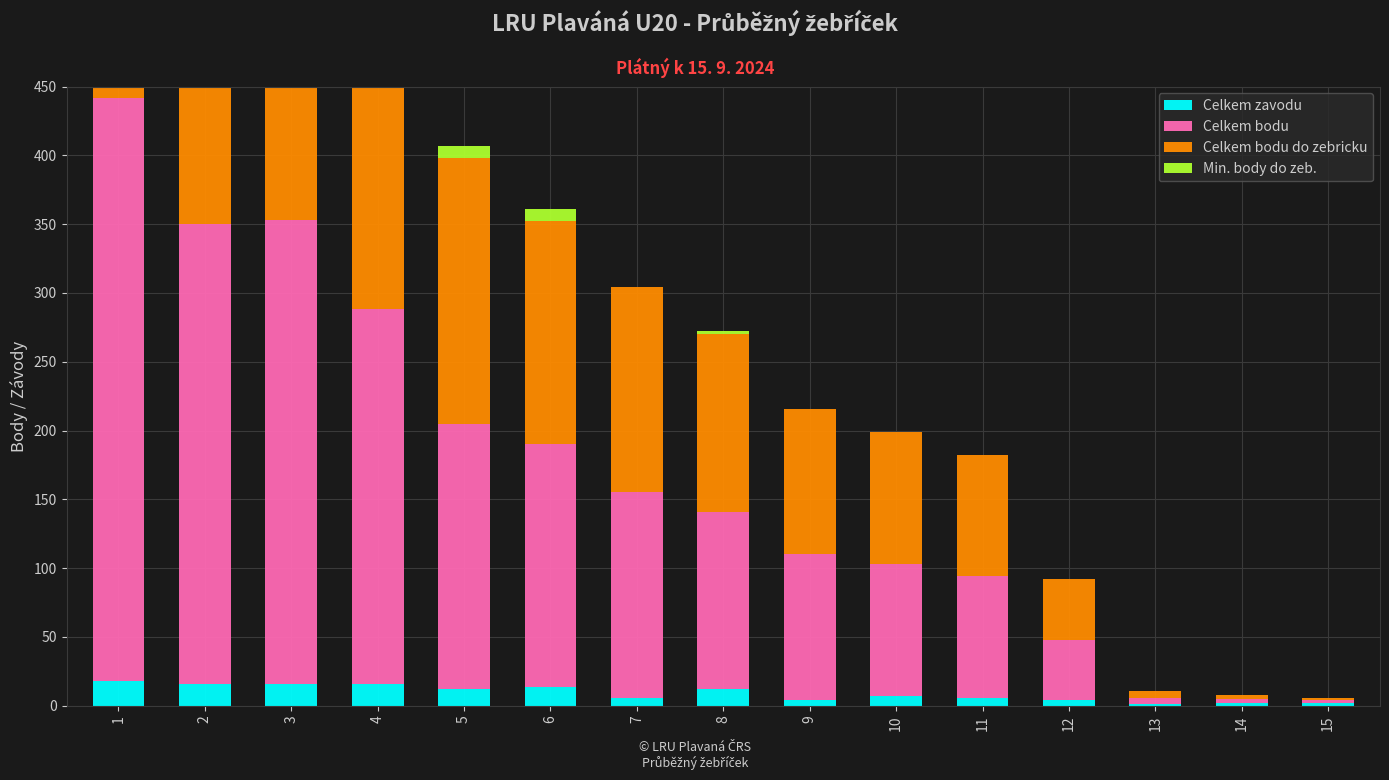

What is the highest value of the Celkem bodu series?

424